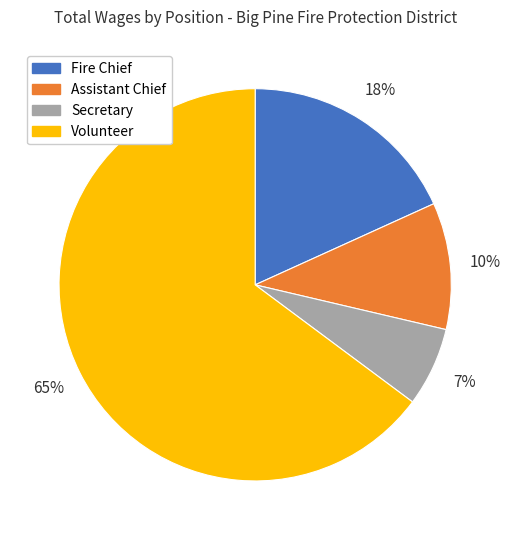

Is there a majority slice in this chart?

Yes